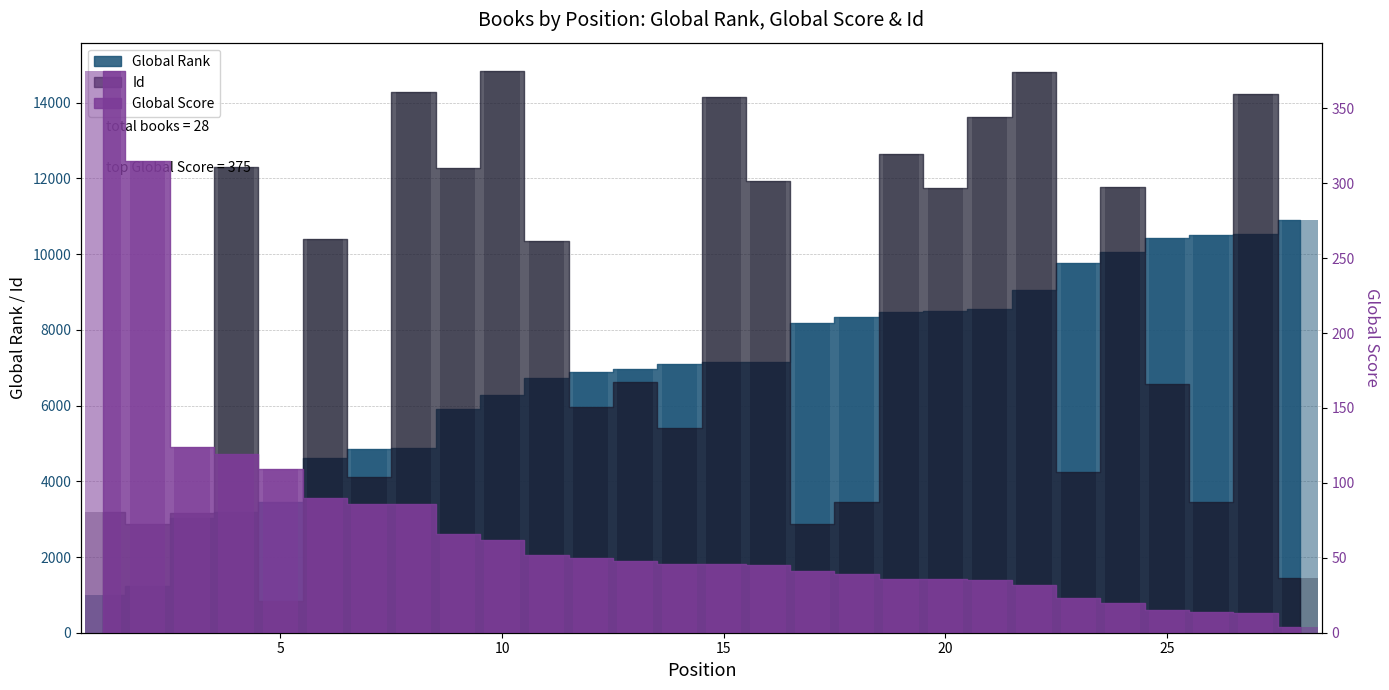

Which series has the widest spread of values?

Id